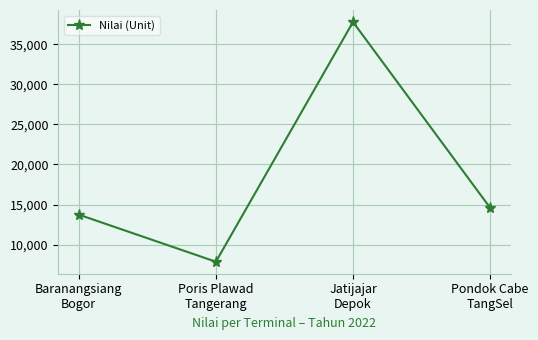

What is the ratio of the value at Baranangsiang
Bogor to the value at Poris Plawad
Tangerang?

1.7